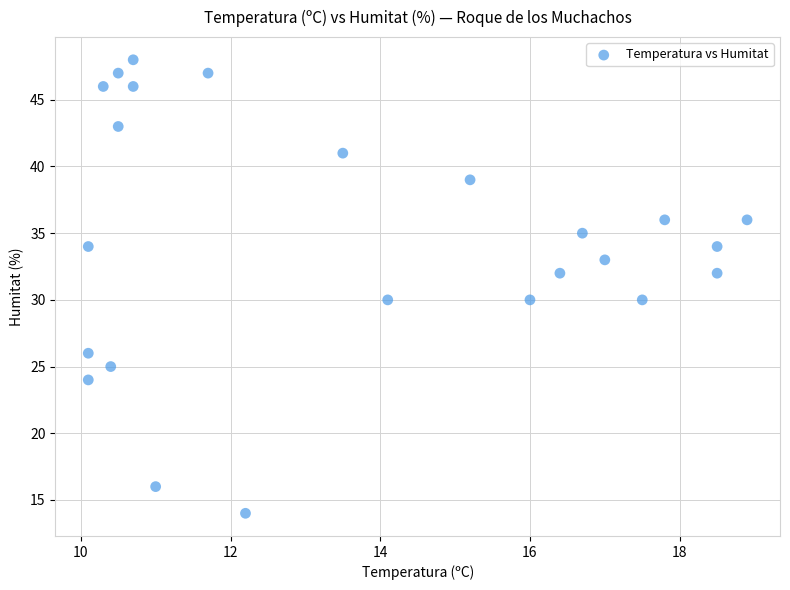

What is the range of Y values (max minus min)?

34